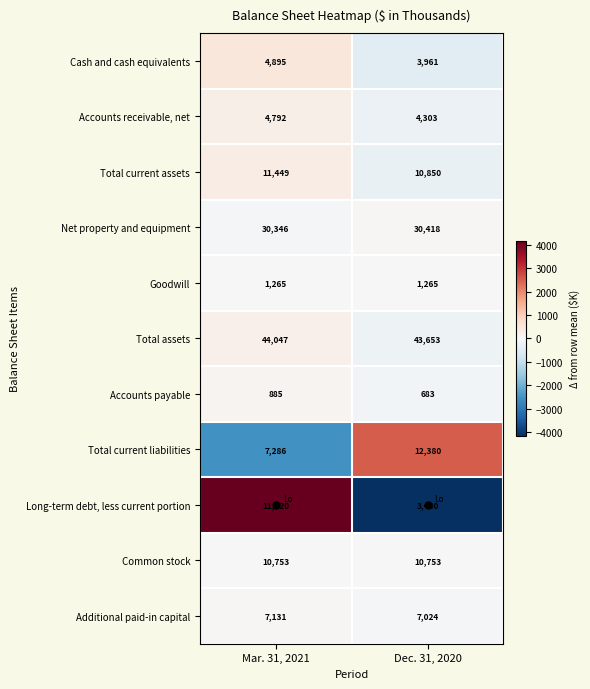

Which series has the widest spread of values?

Long-term debt, less current portion